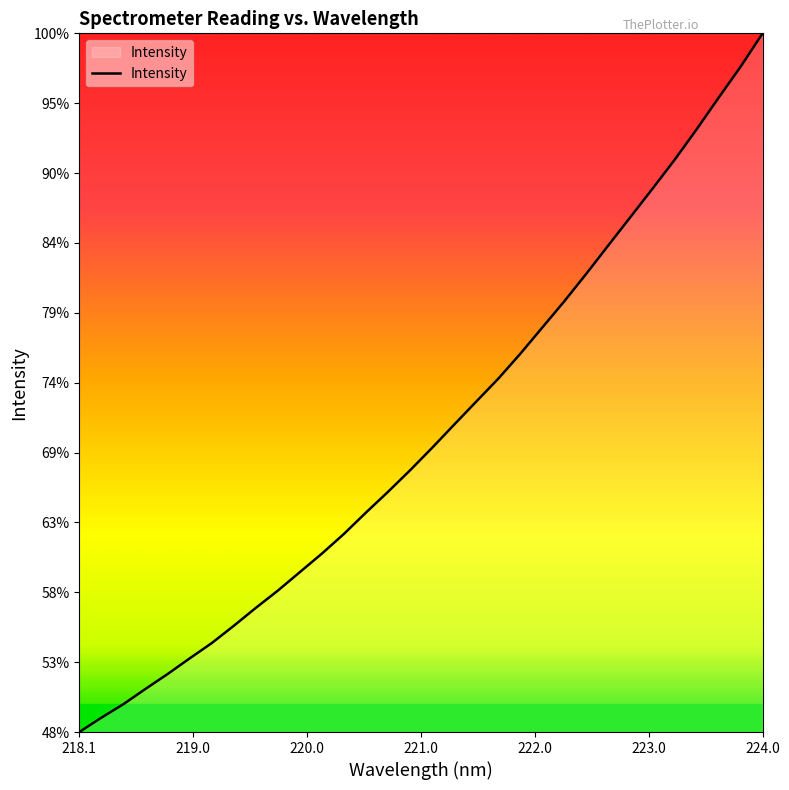

Does the chart have visible grid lines?

No